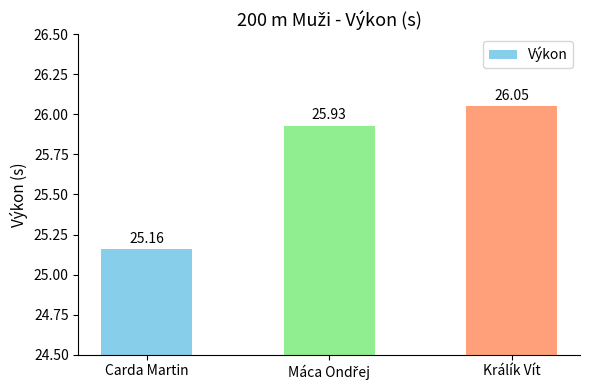

Is it true that the value at Carda Martin is 8.7?

False